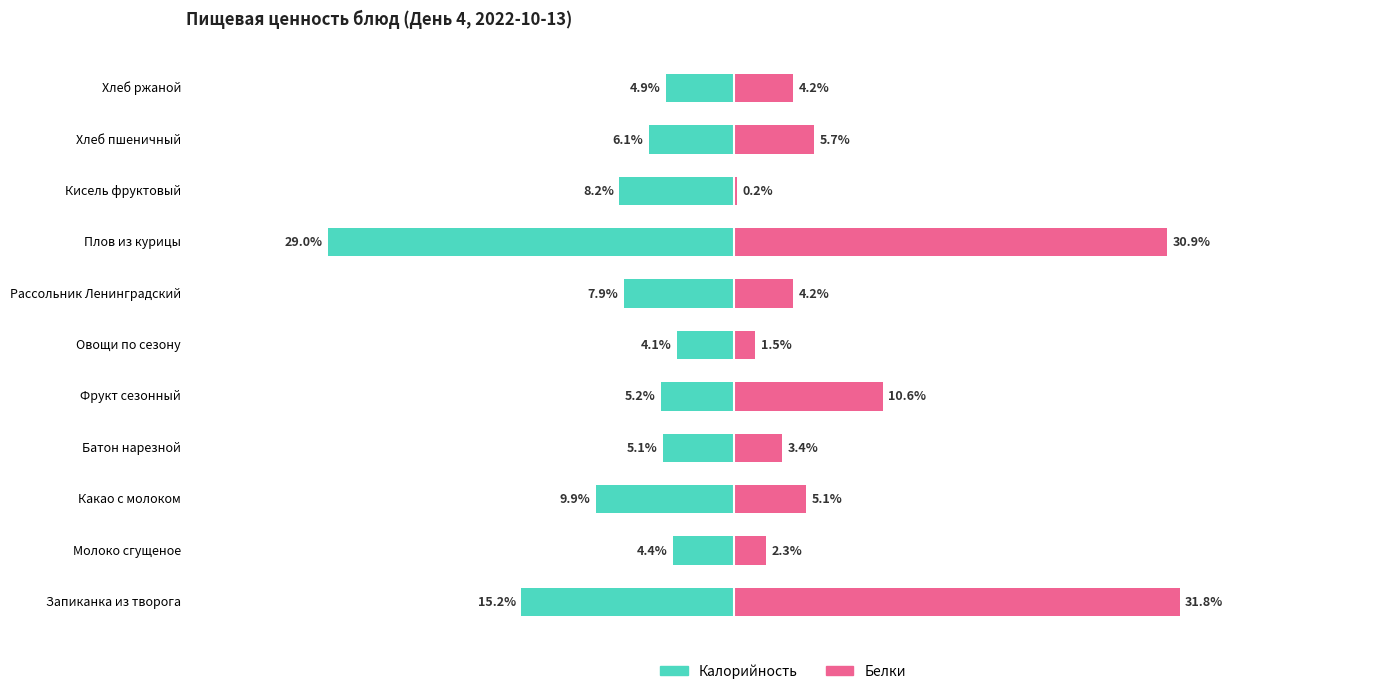

What is the difference between the maximum and minimum values in the Белки series?

31.6